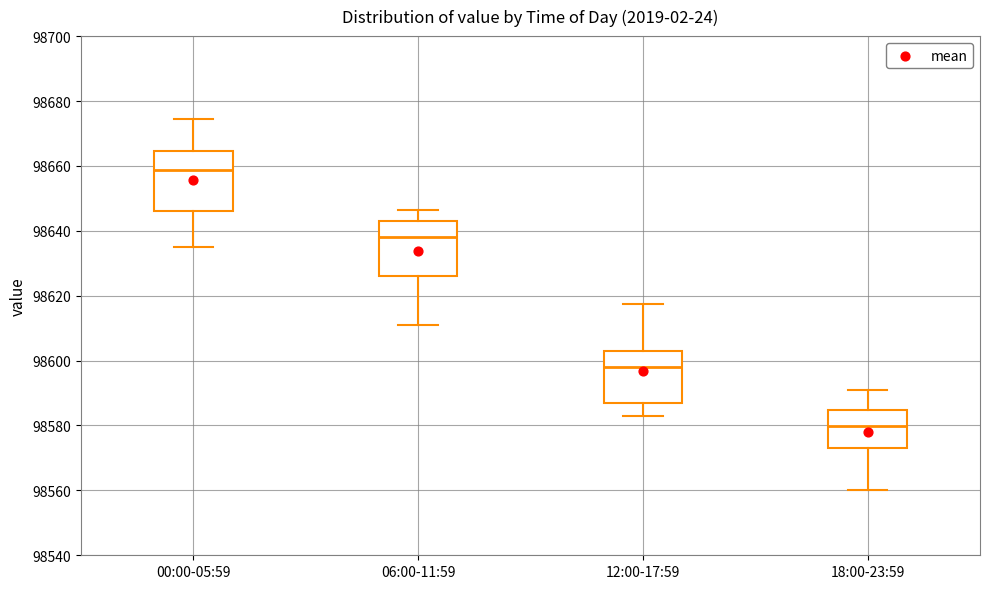

Reading left to right, read every box against the y-axis: the position of its median line, the range the box covers, and the ends of its whiskers. The values are not printed on the chart, so give them approximately, as read against the axis.

00:00-05:59: median 98658, box 98646 to 98664, whiskers 98636 to 98674
06:00-11:59: median 98638, box 98626 to 98642, whiskers 98612 to 98646
12:00-17:59: median 98598, box 98586 to 98602, whiskers 98582 to 98618
18:00-23:59: median 98580, box 98574 to 98584, whiskers 98560 to 98590